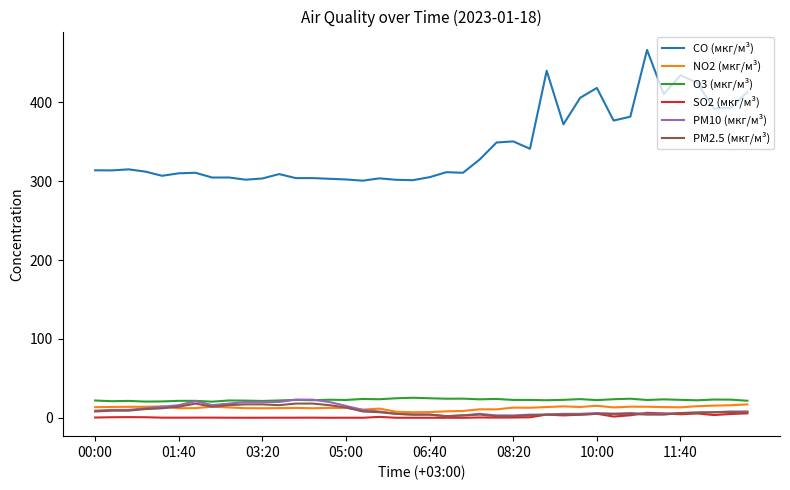

Which series has the largest total across all categories?

CO (мкг/м³)